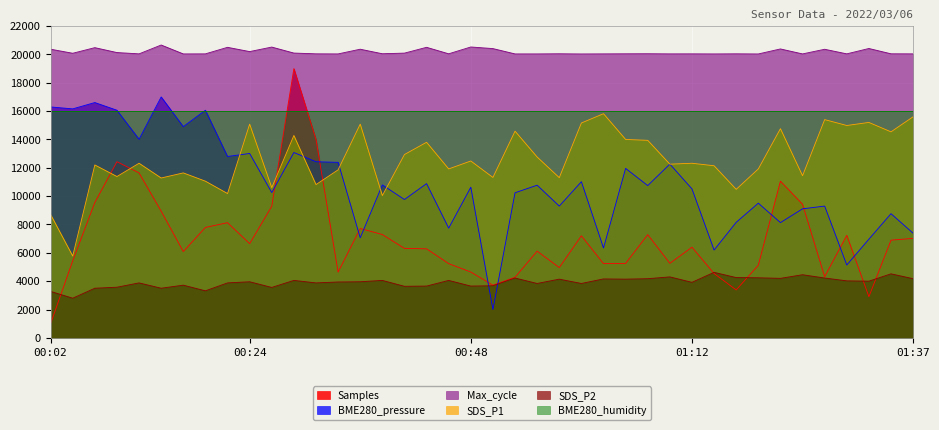

Which series has the widest spread of values?

Samples